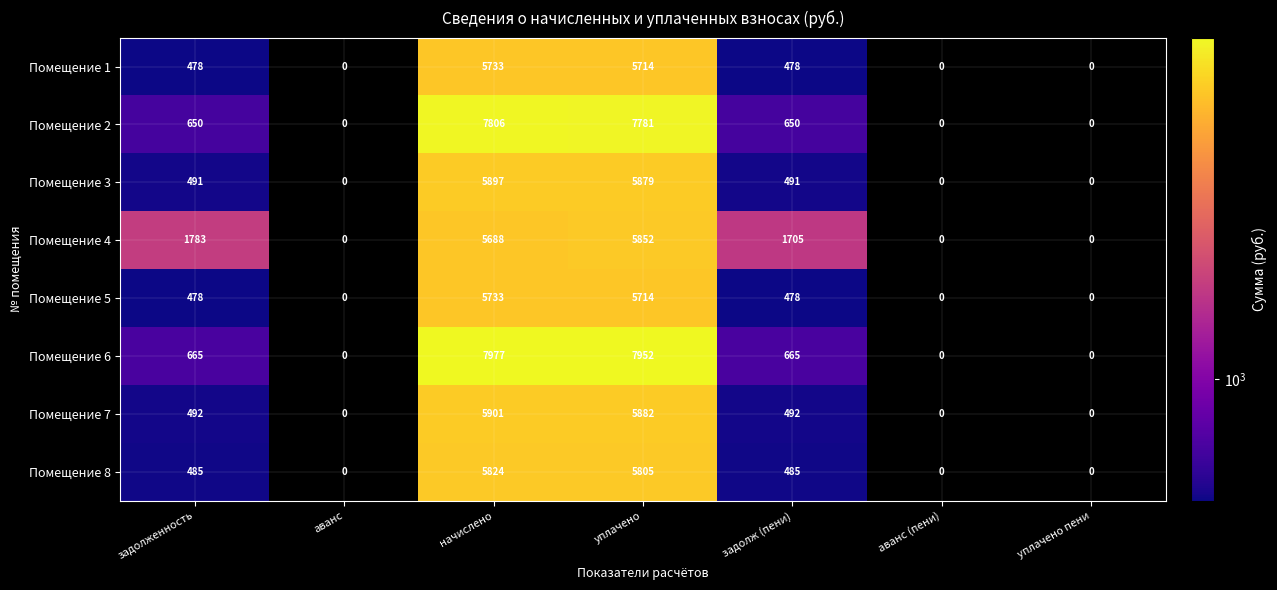

True or false: Помещение 4 has a value of 10477 at уплачено.

False